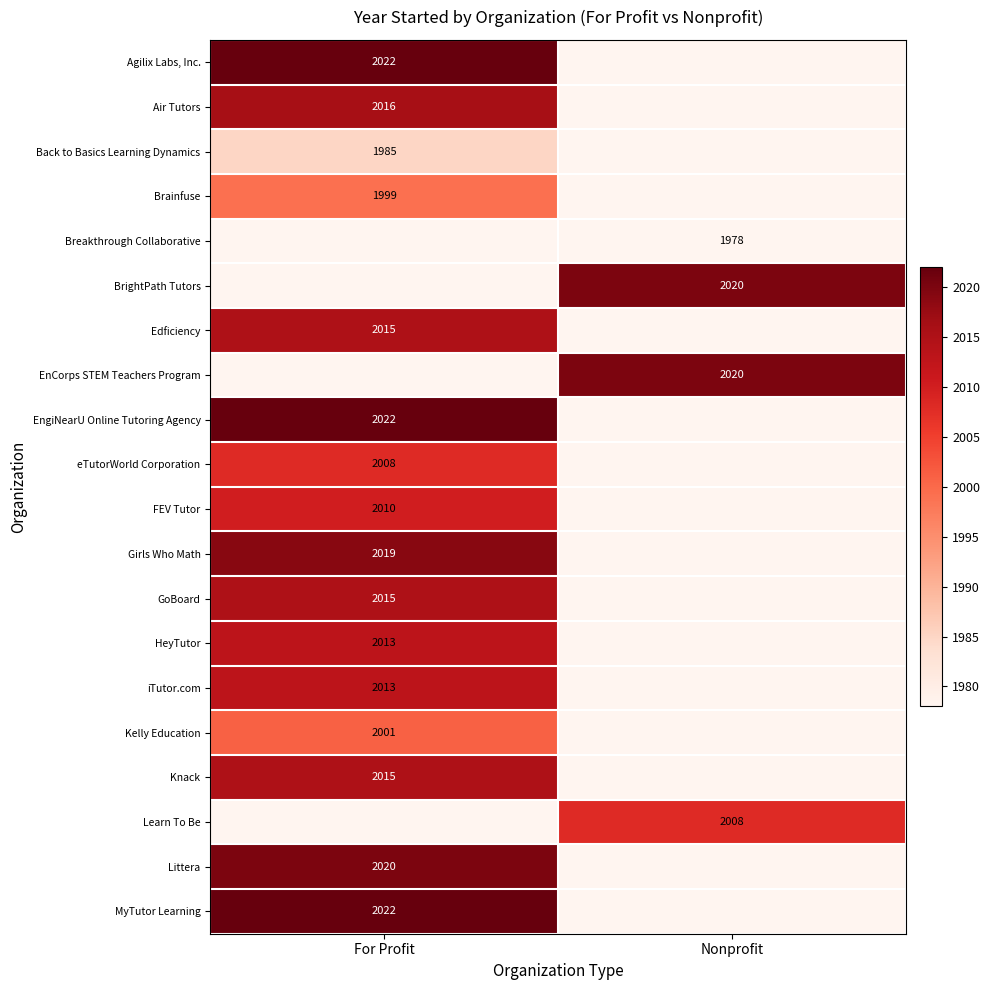

The FEV Tutor series shows 2010 at For Profit. True or false?

True